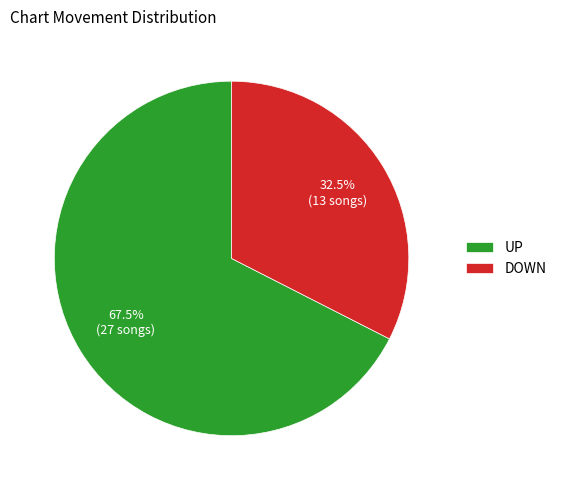

Which has a higher value, DOWN or UP?

UP